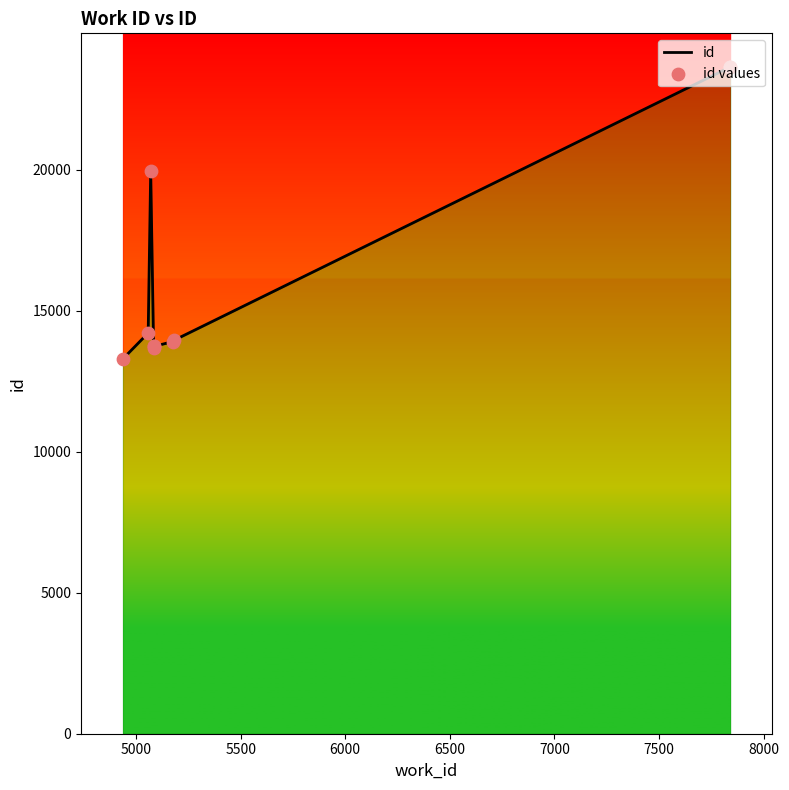

Which series contains the lowest Y value?

id